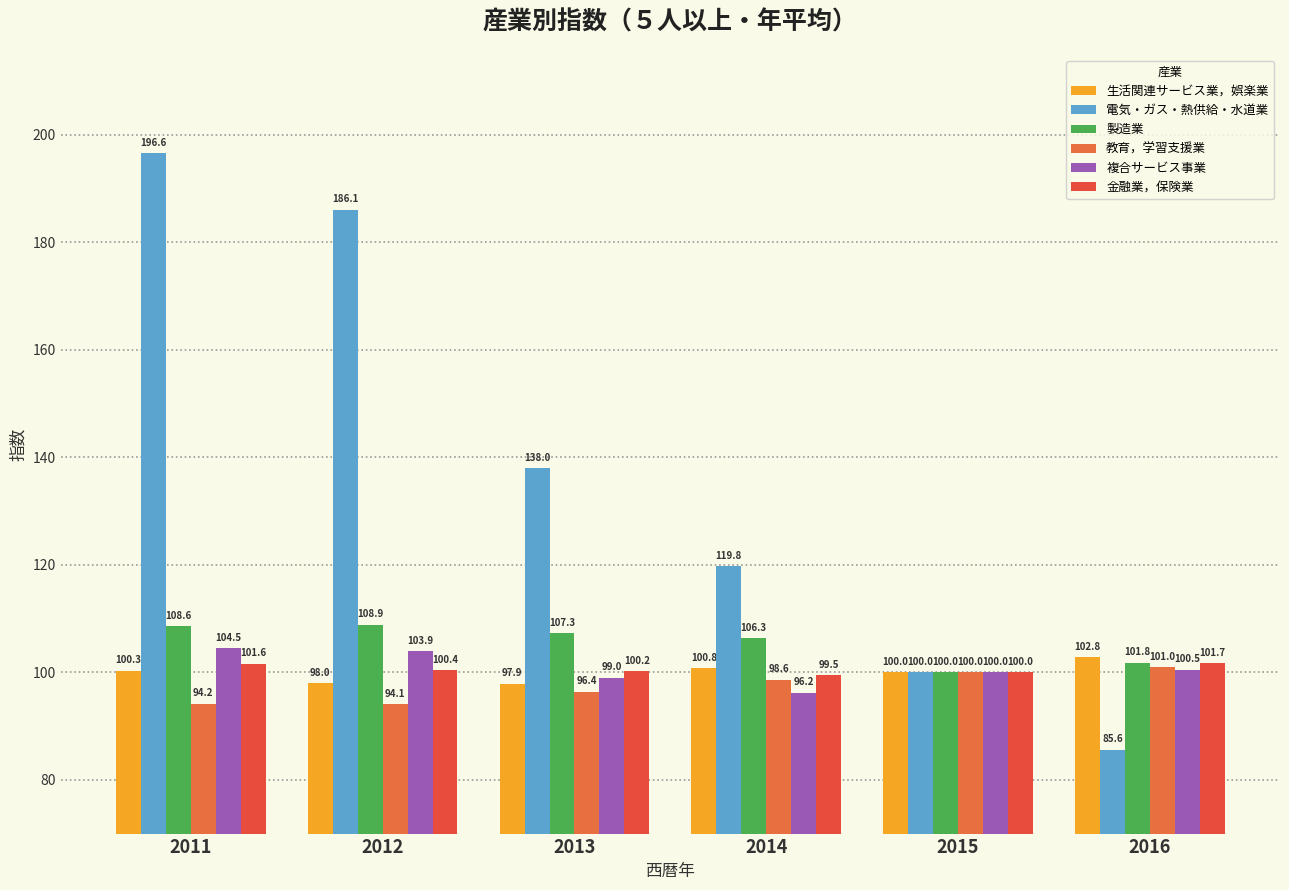

Which series has the largest total across all categories?

電気・ガス・熱供給・水道業